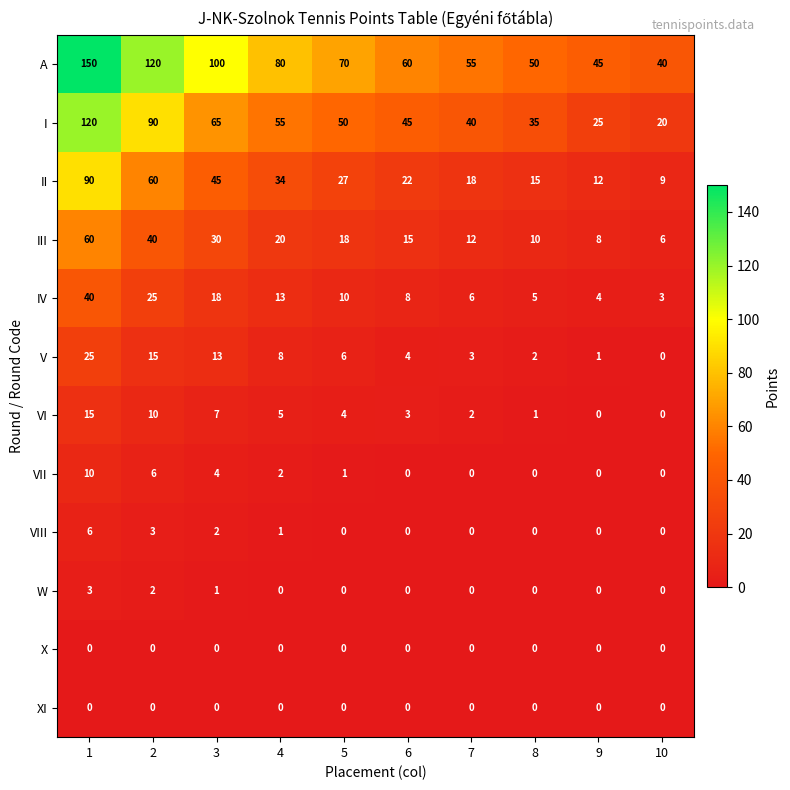

What is the total value across all series at 8?

118